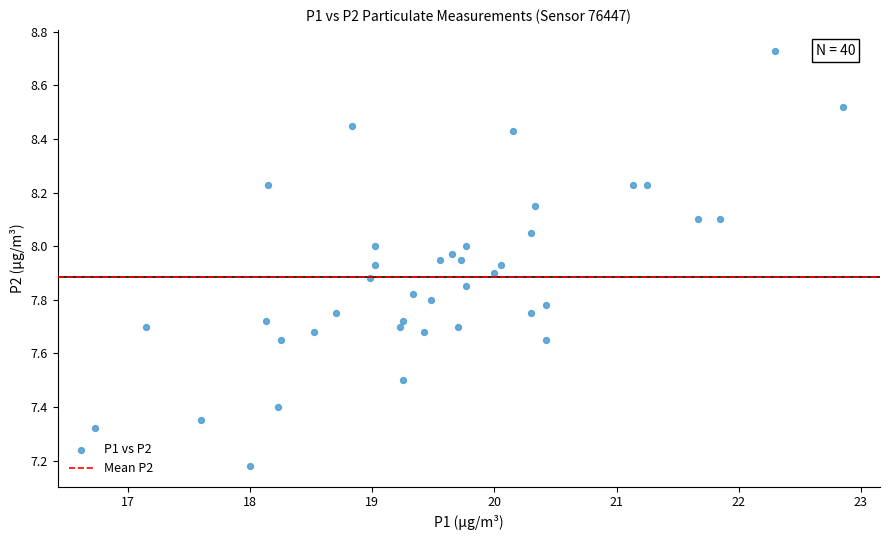

What is the range of X values (max minus min)?

6.1